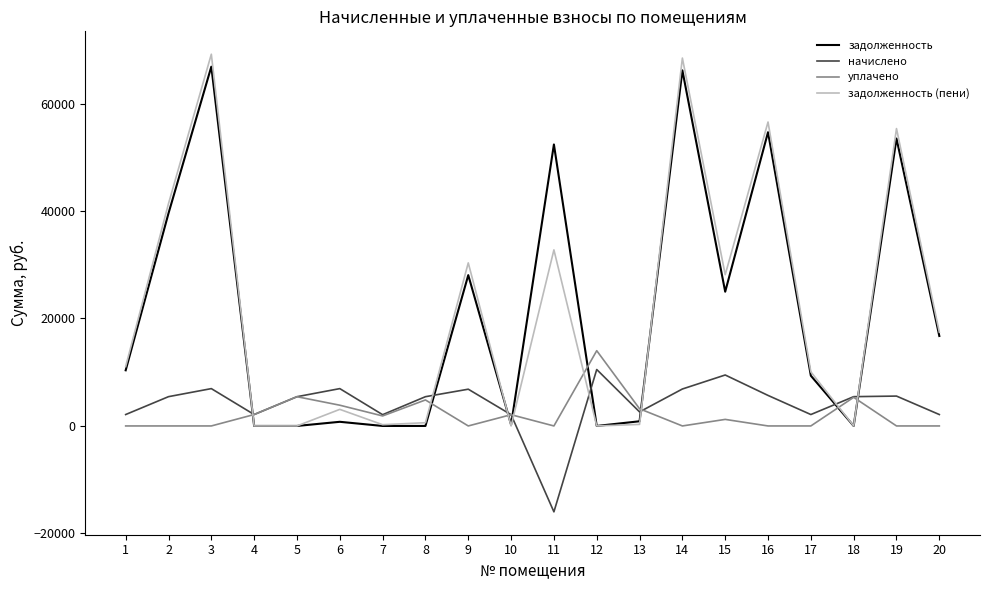

Is the value of задолженность (пени) at 9 greater than the value of задолженность at 18?

Yes